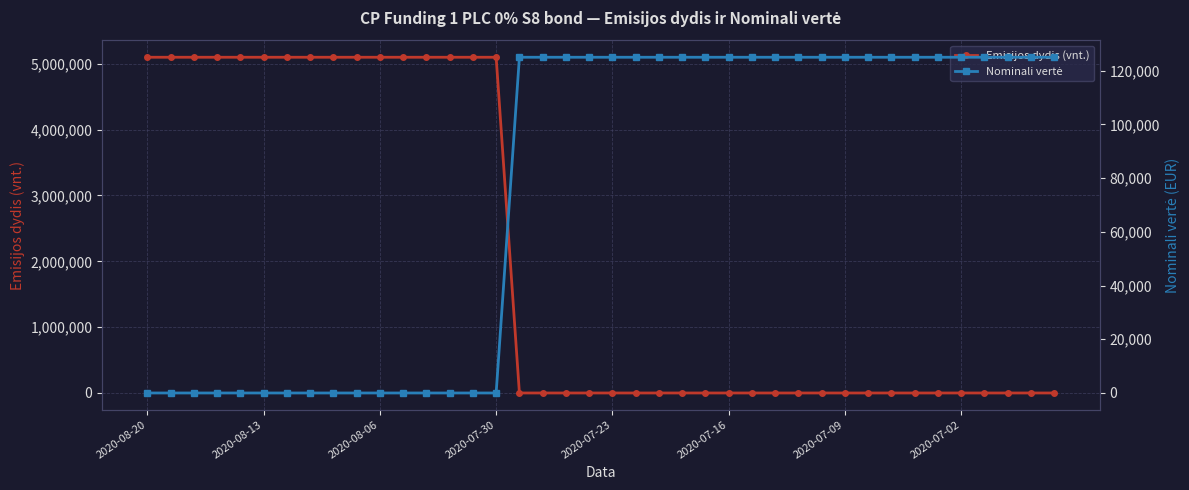

What is the value of the Nominali vertė point at the 36th from the left?

125000